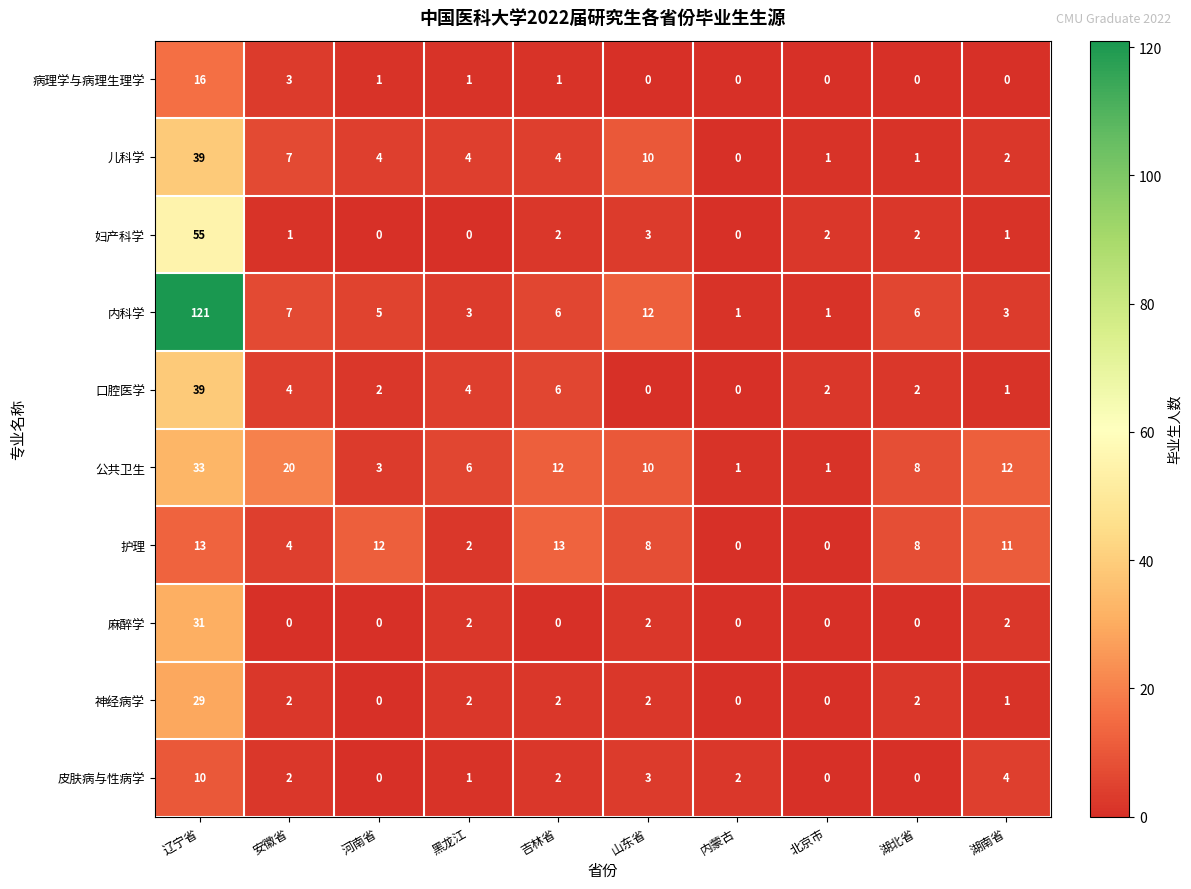

What is the maximum value shown in the chart?

121